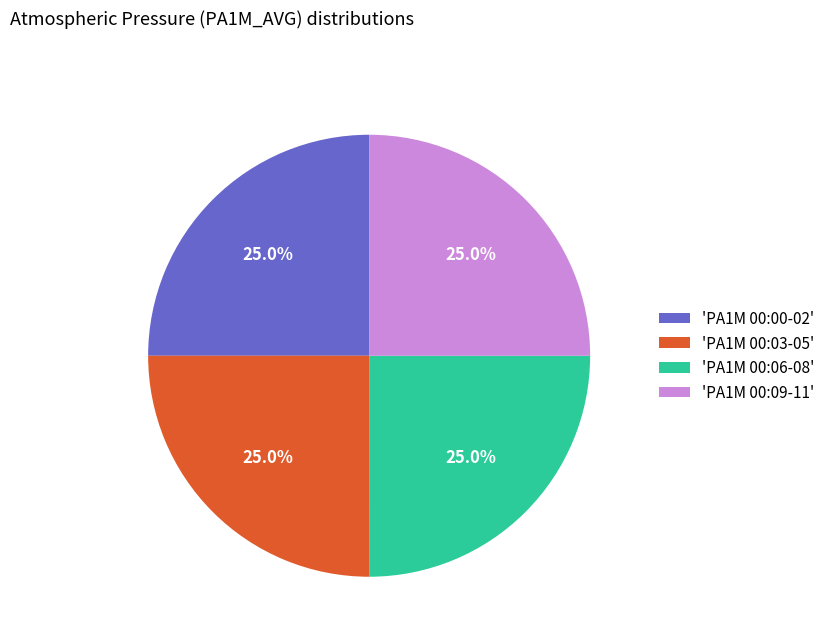

Approximately how many times larger is the value at 'PA1M 00:03-05' compared to 'PA1M 00:06-08'?

1.0